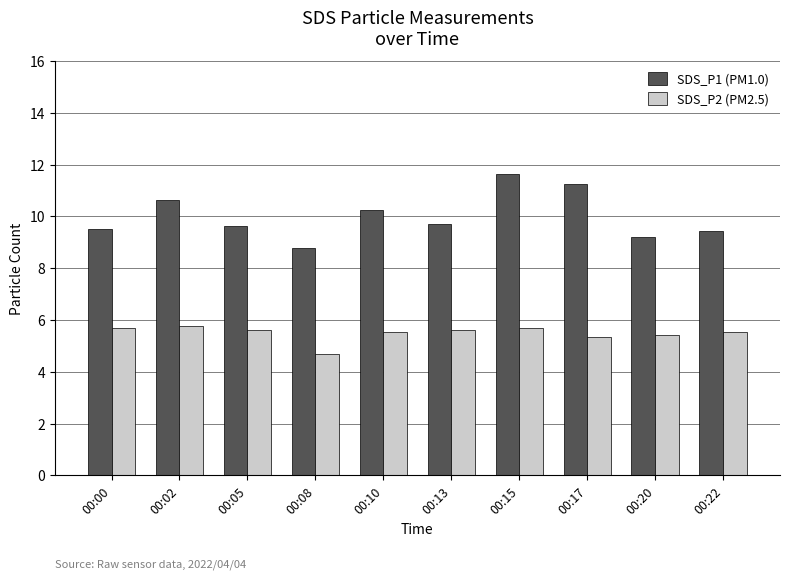

Is it true that SDS_P2 (PM2.5) equals 9.8 at 00:22?

False